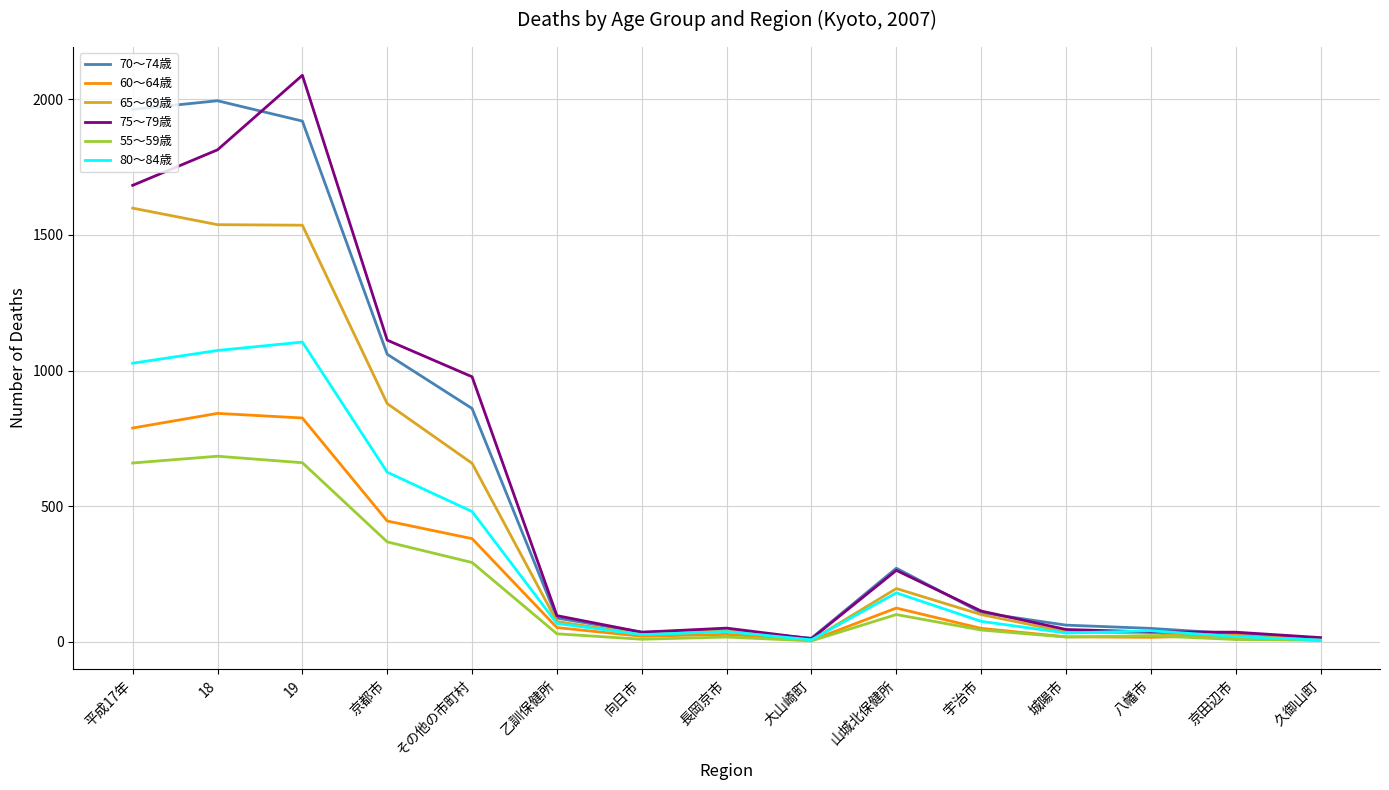

What is the total value across all series at 京都市?

4488